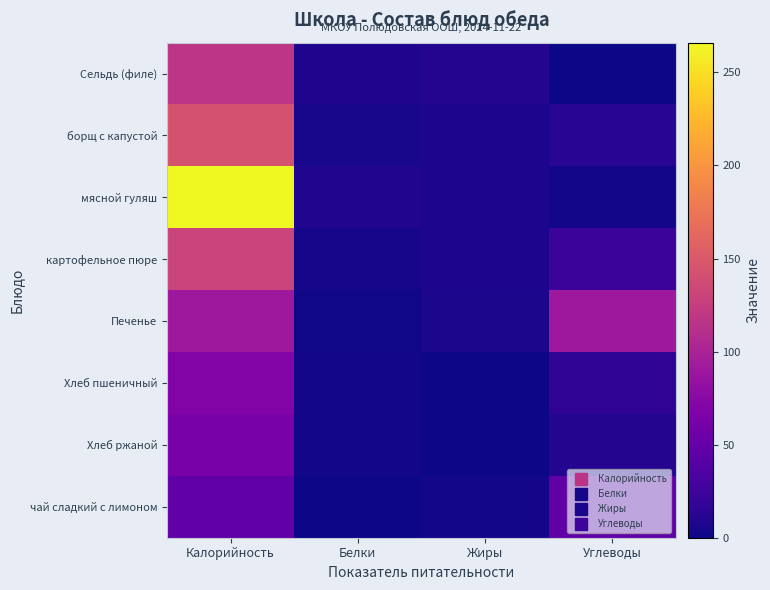

Which series has the widest spread of values?

мясной гуляш